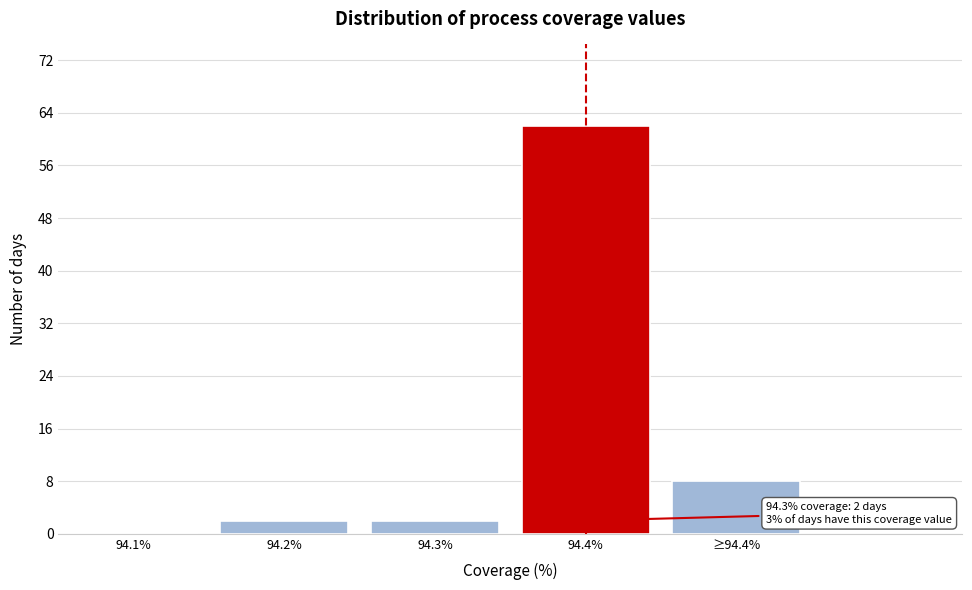

Reading left to right, what are all the values shown in this chart?

94.1%=0	94.2%=2	94.3%=2	94.4%=62	≥94.4%=8